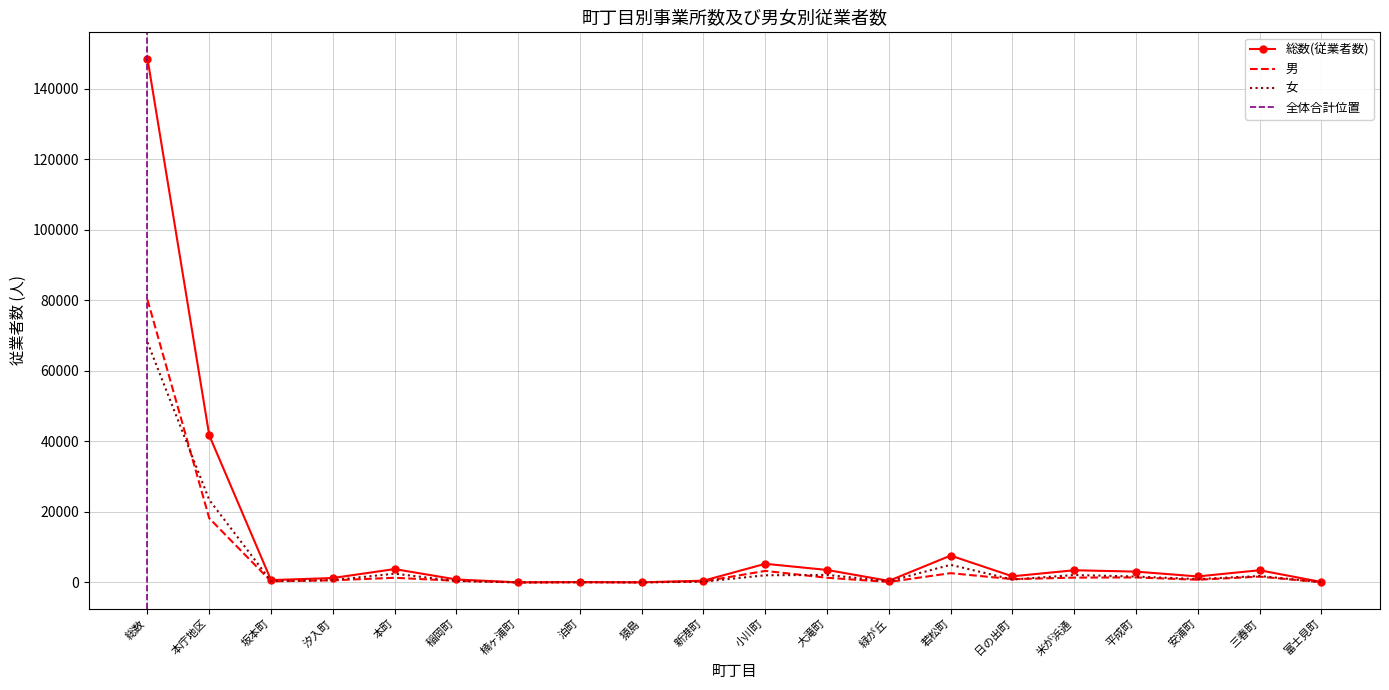

At which label does 男 first exceed 915?

総数